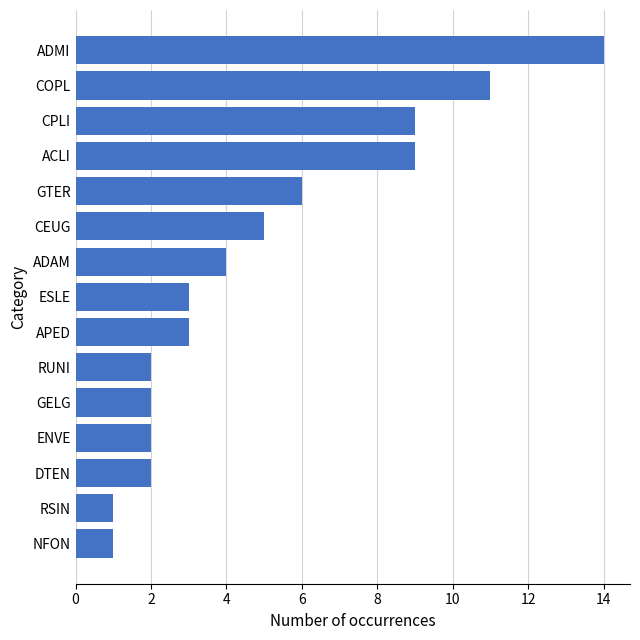

Which label corresponds to the largest value in the chart?

ADMI